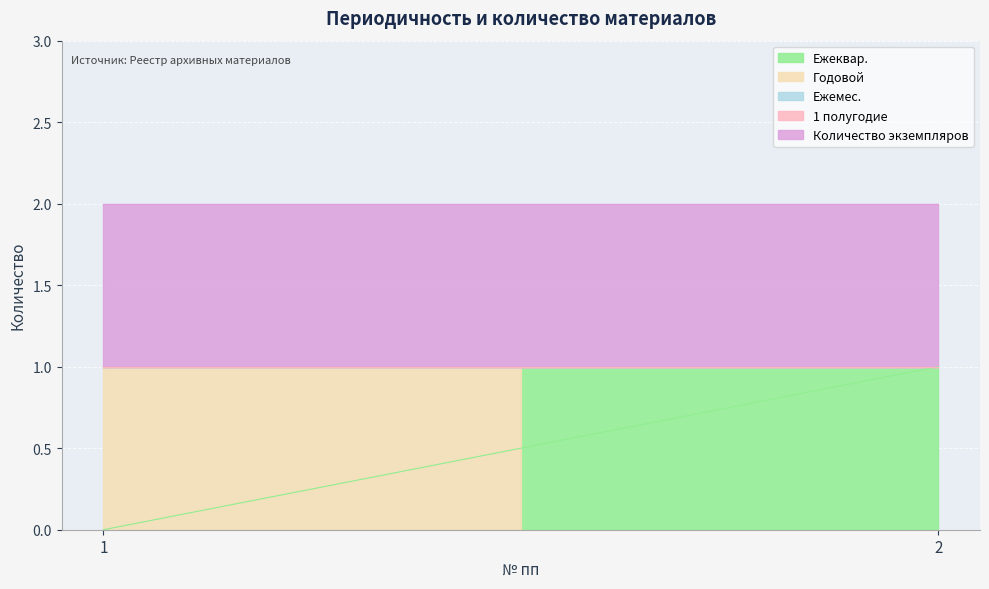

How many series are shown in this chart?

5